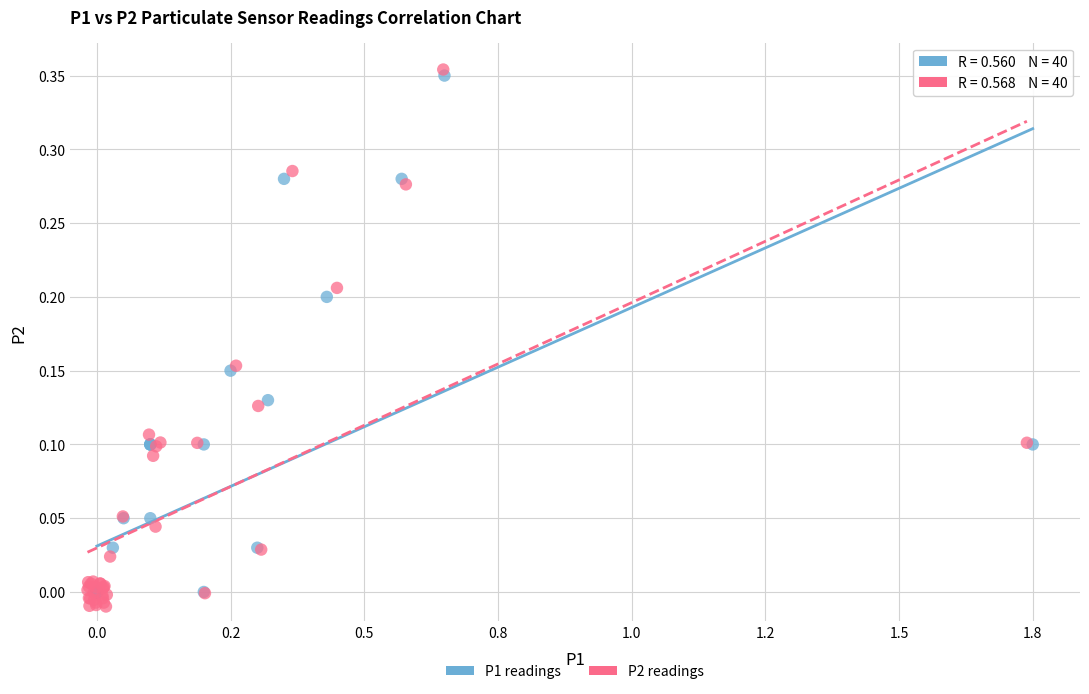

Which series reaches the minimum Y coordinate?

P2 readings